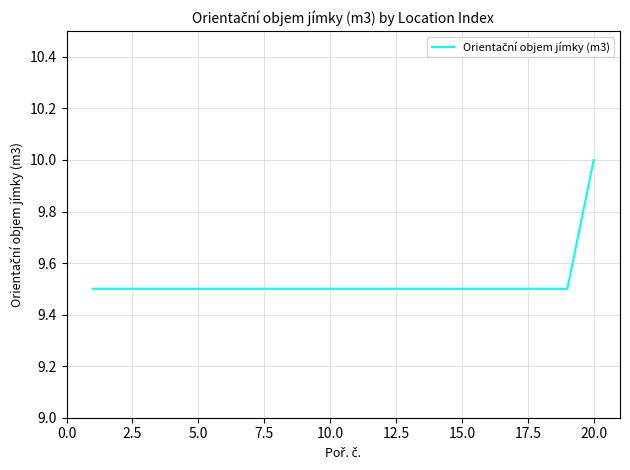

What is the smallest value displayed?

9.5